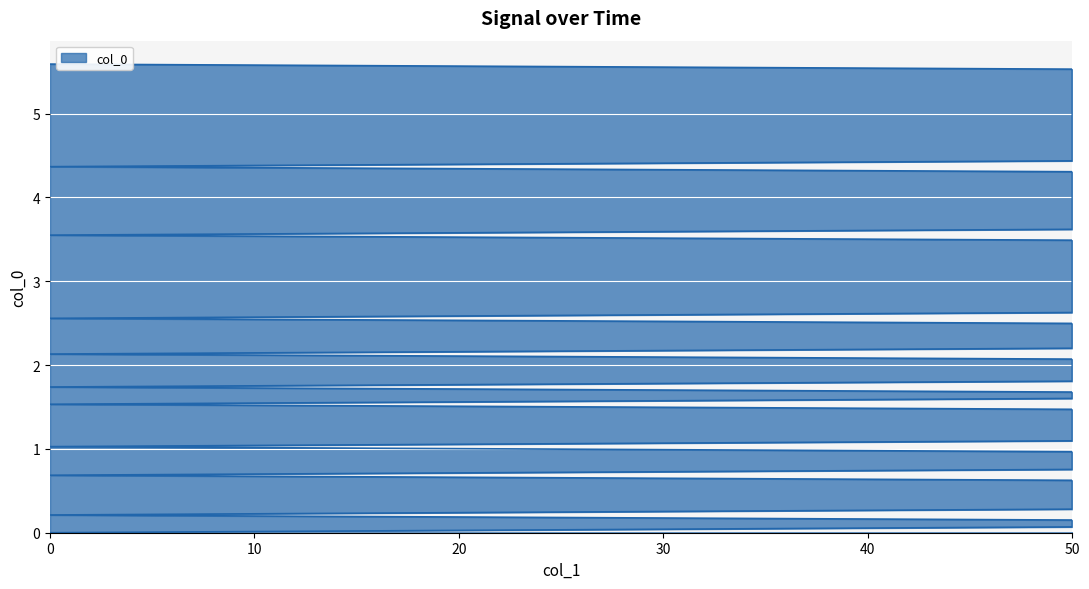

What is the difference between the second highest and minimum values?

5.5